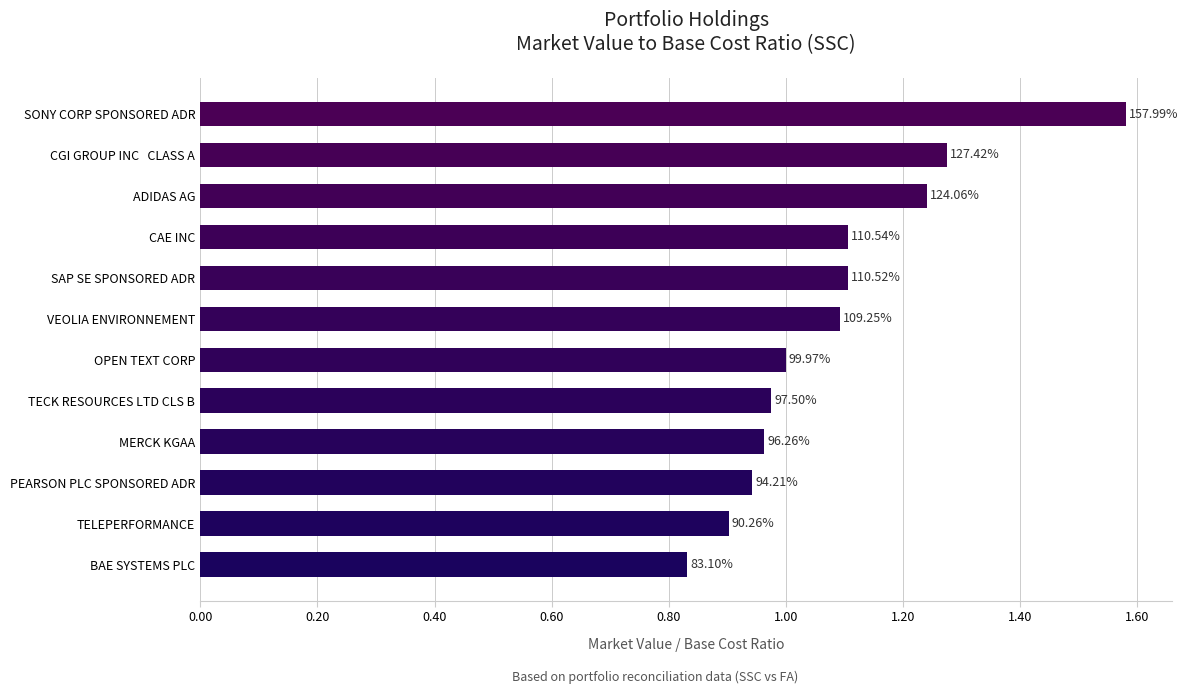

Are the bars horizontal?

Yes